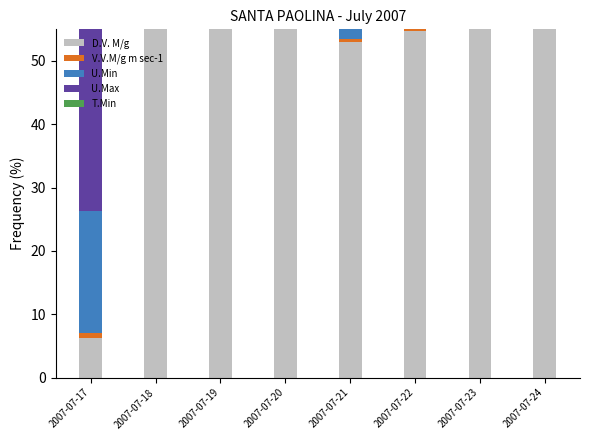

At which label does T.Min first exceed 6?

2007-07-17